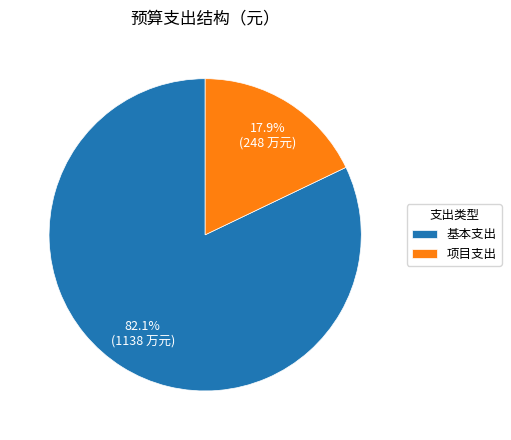

Is there any slice that represents more than half of the pie?

Yes